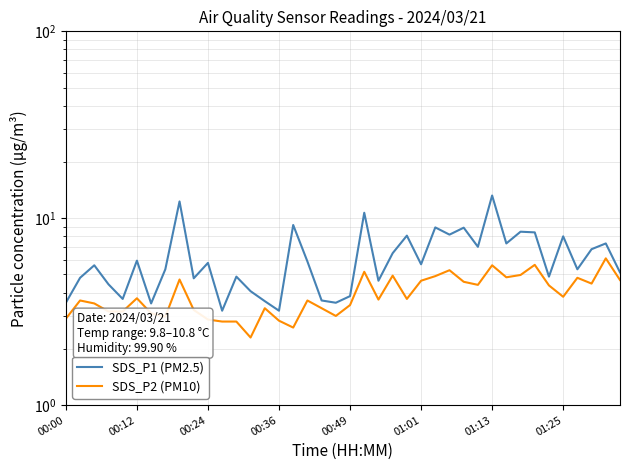

What is the difference between the SDS_P1 (PM2.5) values at 36 and 20?

1.5